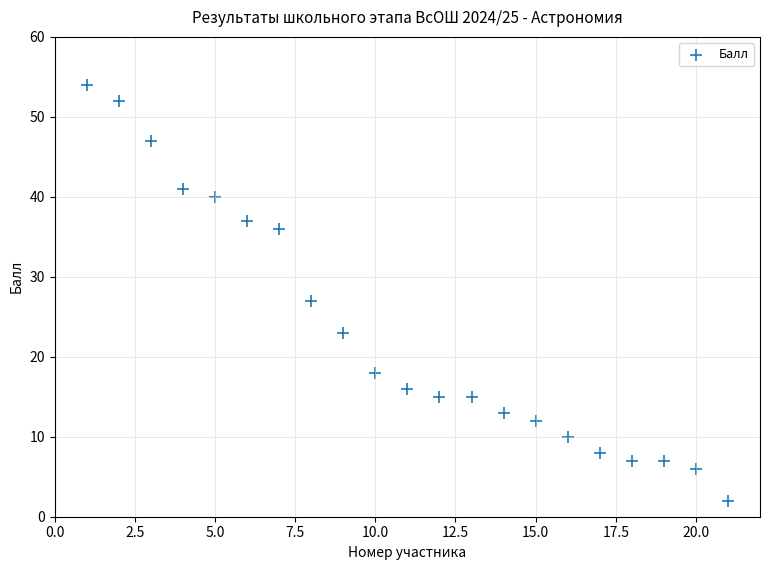

What is the range of Y values (max minus min)?

52